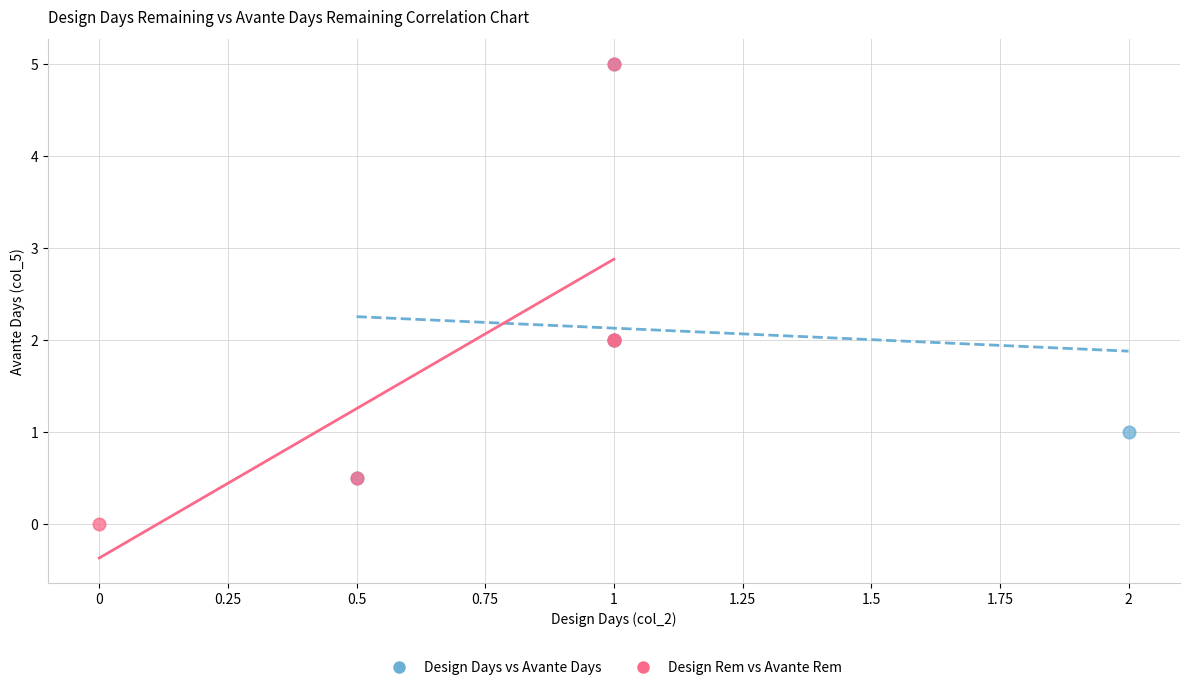

Which series has the largest Y range (max minus min)?

Design Rem vs Avante Rem